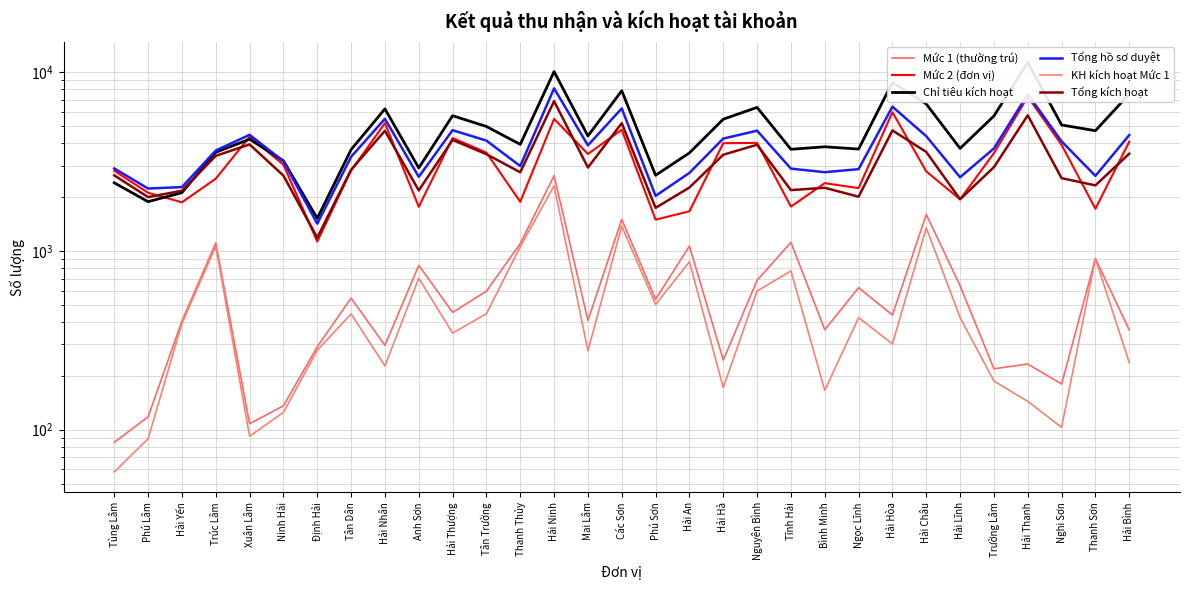

Where is Tổng hồ sơ duyệt nearest to the value 4760?

Hải Thượng